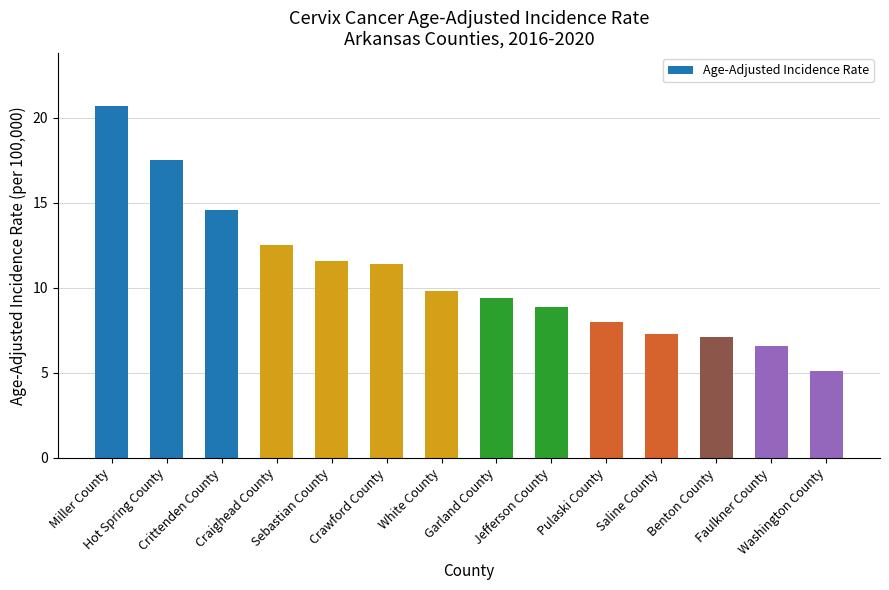

Reading left to right, transcribe all the data shown in this chart.

Miller County=20.7	Hot Spring County=17.5	Crittenden County=14.6	Craighead County=12.5	Sebastian County=11.6	Crawford County=11.4	White County=9.8	Garland County=9.4	Jefferson County=8.9	Pulaski County=8.0	Saline County=7.3	Benton County=7.1	Faulkner County=6.6	Washington County=5.1